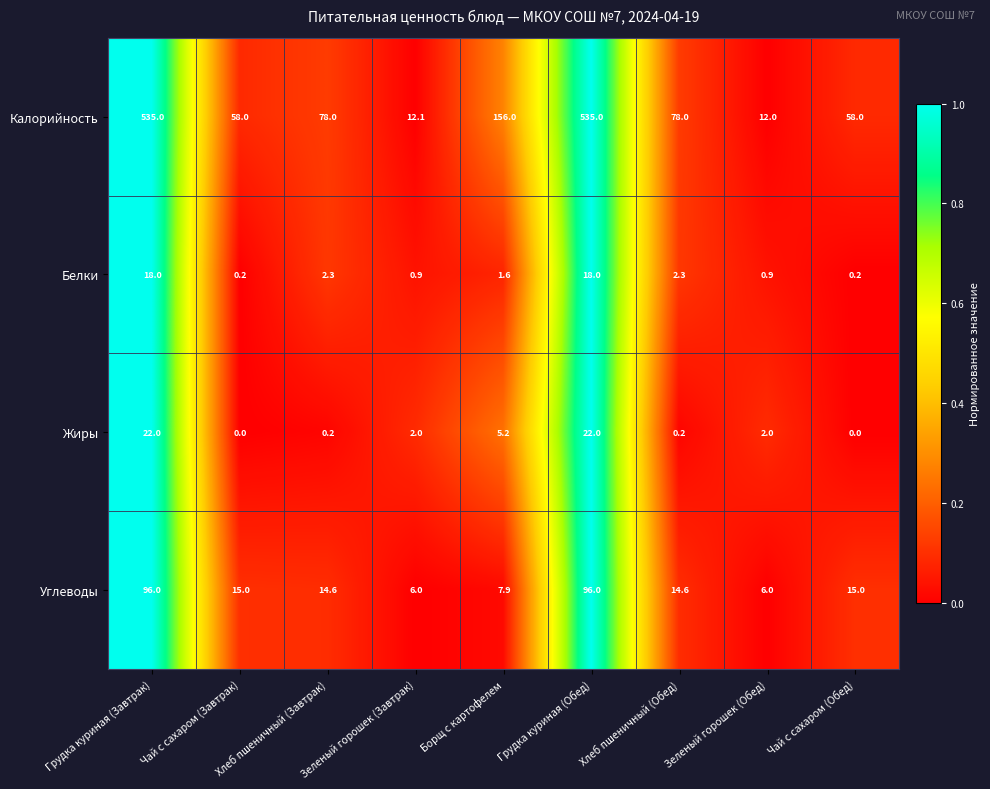

What is the difference between the second highest and minimum values in the Углеводы series?

90.0